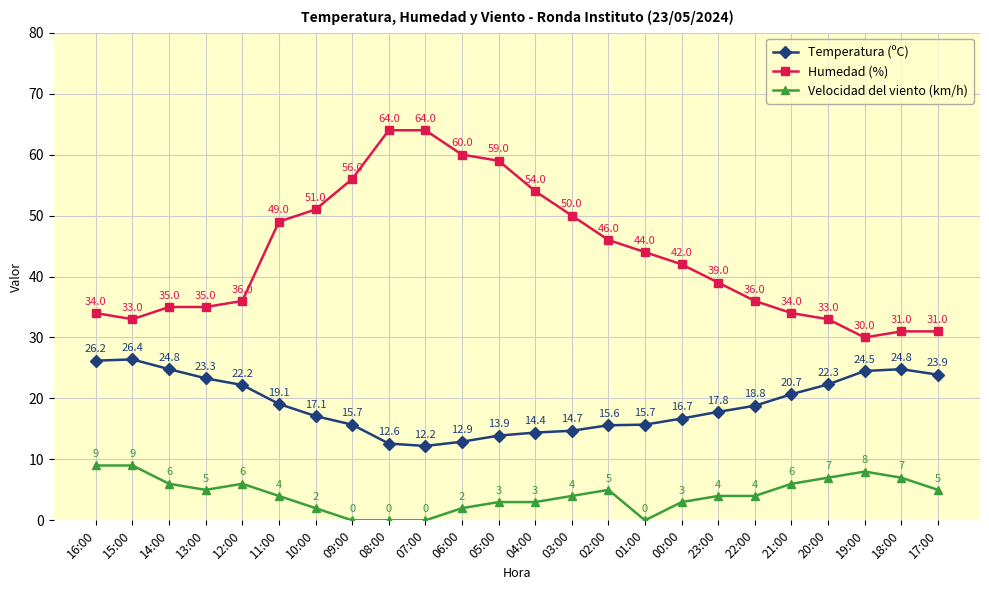

At how many categories does at least one series exceed 24?

24